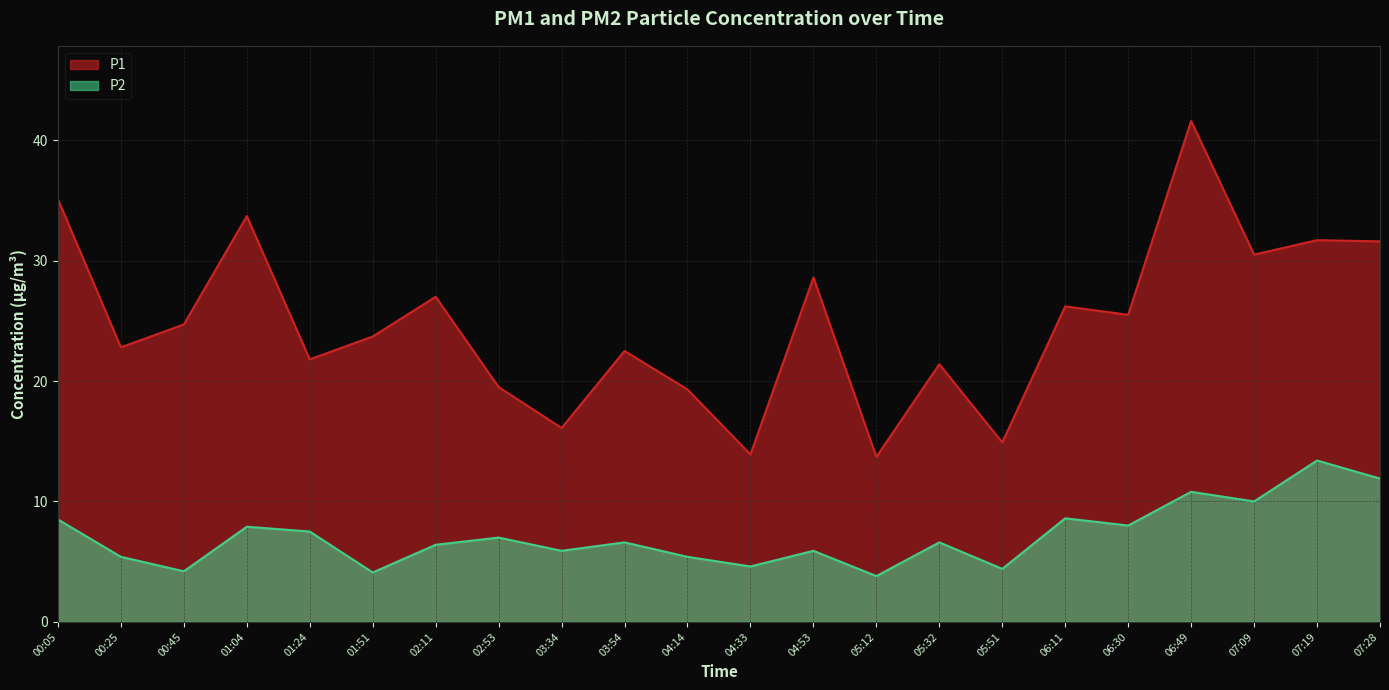

At which category does P1 reach its first local peak?

01:04